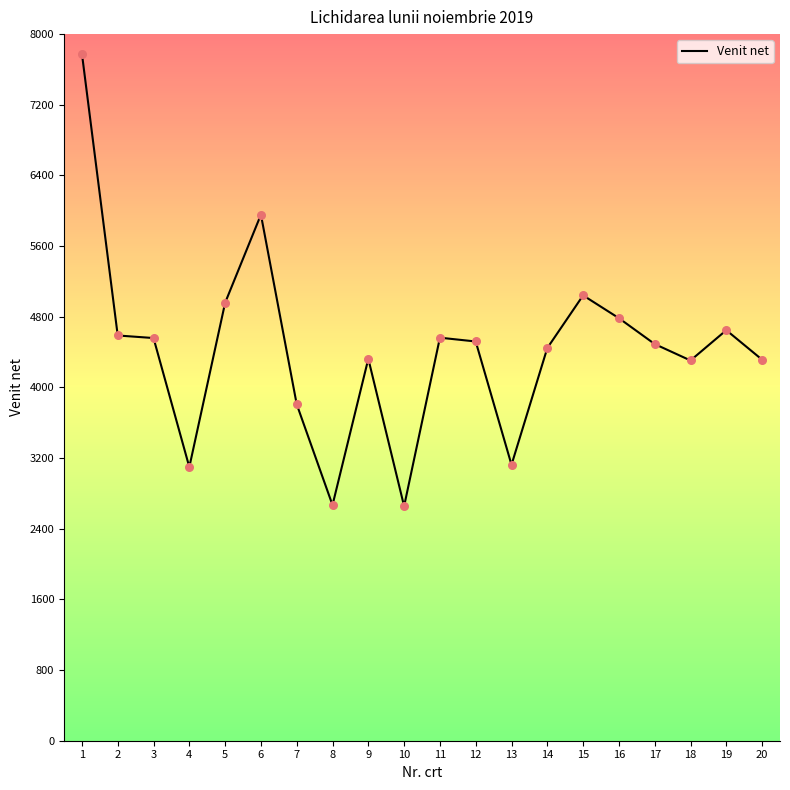

What is the ratio of the value at 1 to the value at 5?

1.6